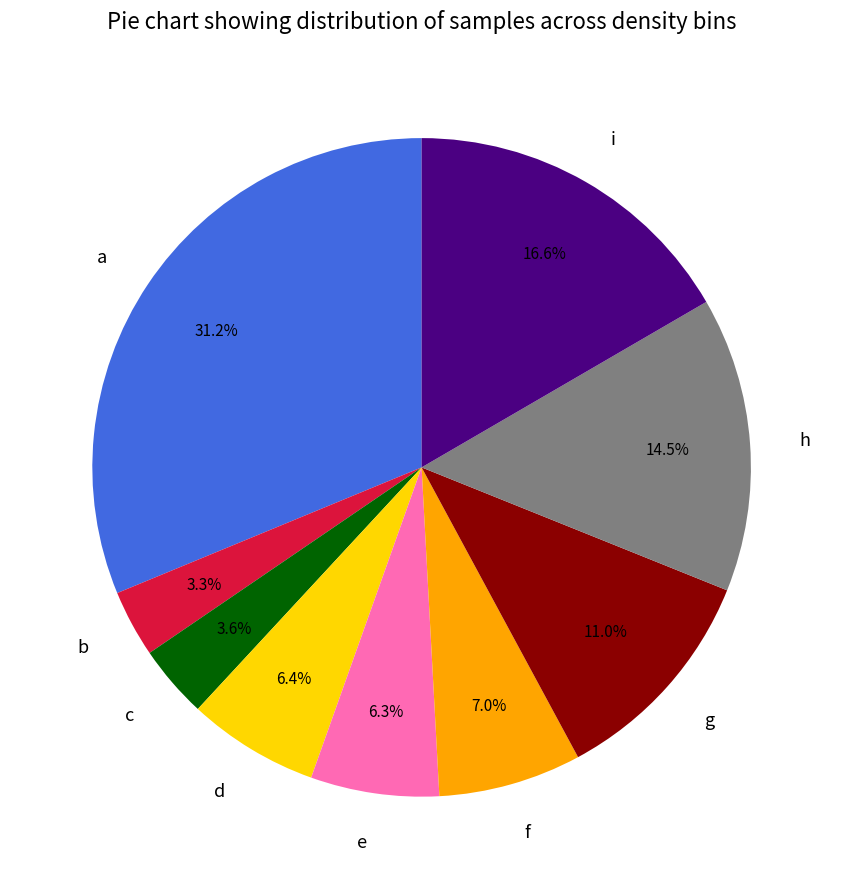

Which slice is the largest?

a